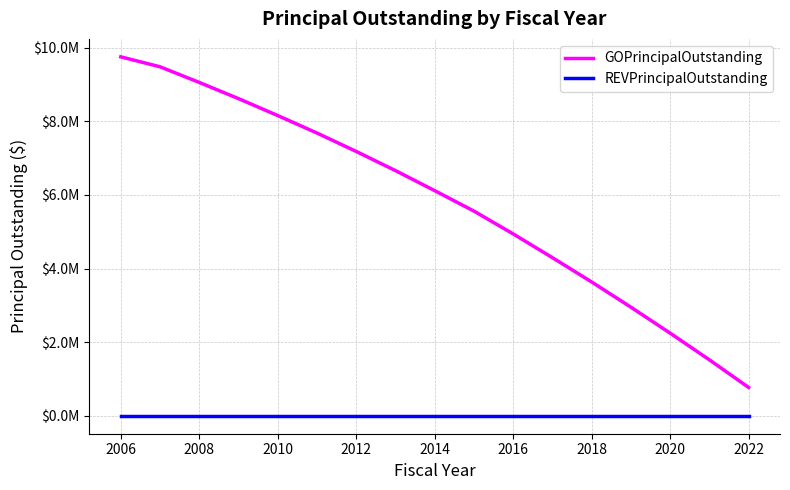

What are all the series names shown in the legend?

GOPrincipalOutstanding, REVPrincipalOutstanding